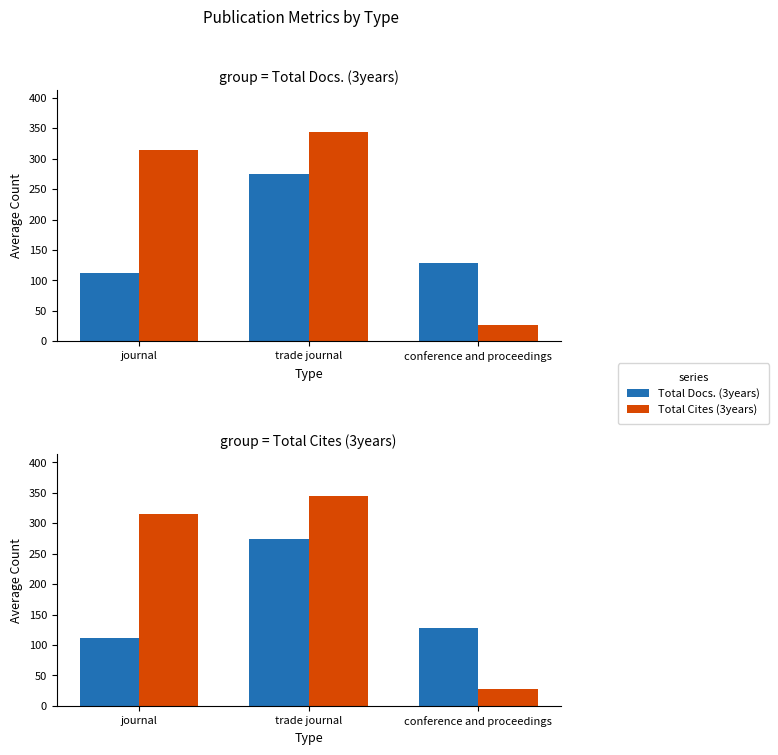

Count the number of categories in the chart.

3